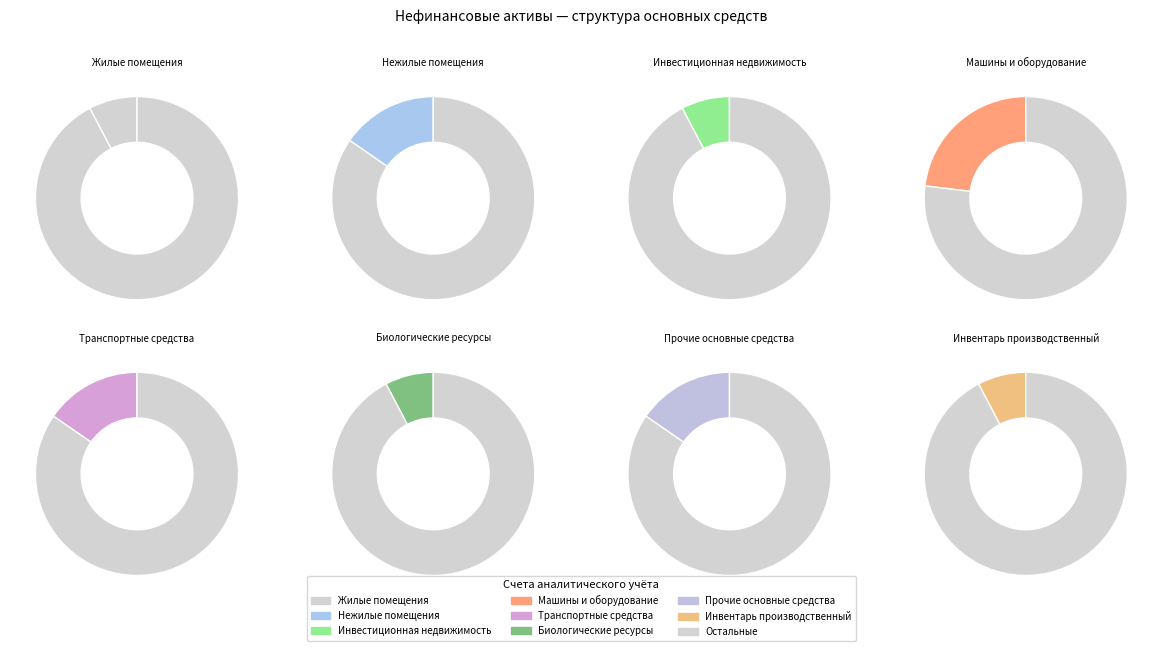

True or false: Транспортные средства accounts for 22% of the total.

False